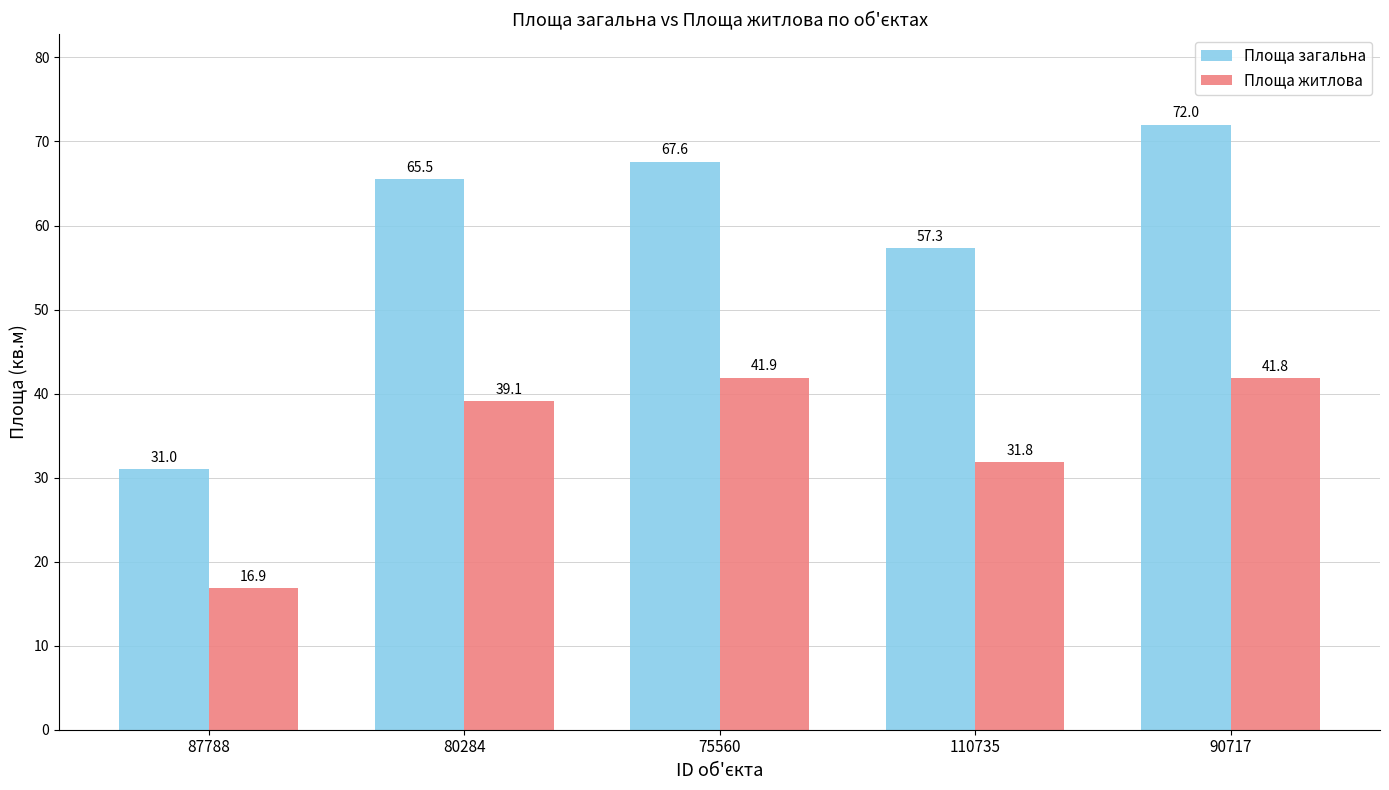

Does the chart contain stacked bars?

No